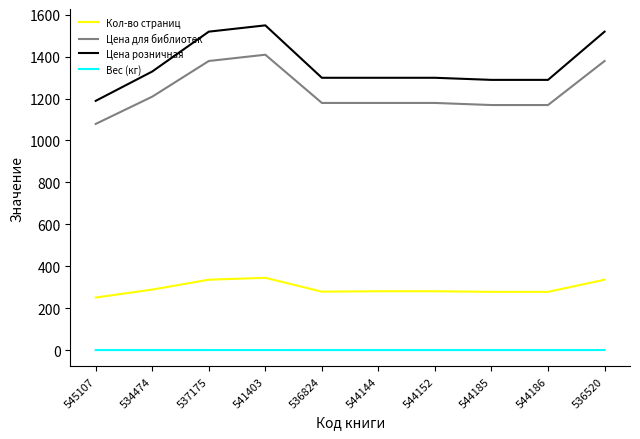

What is the difference between the maximum and minimum values in the Цена для библиотек series?

330.0